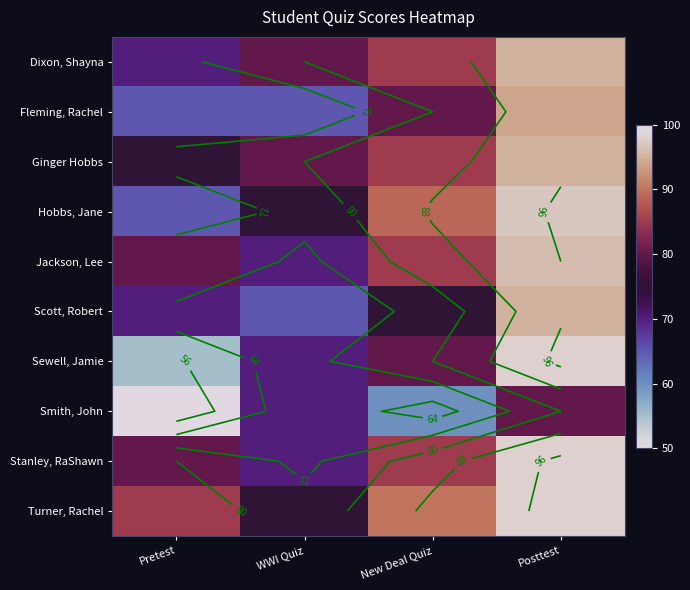

Count the number of categories in the chart.

4